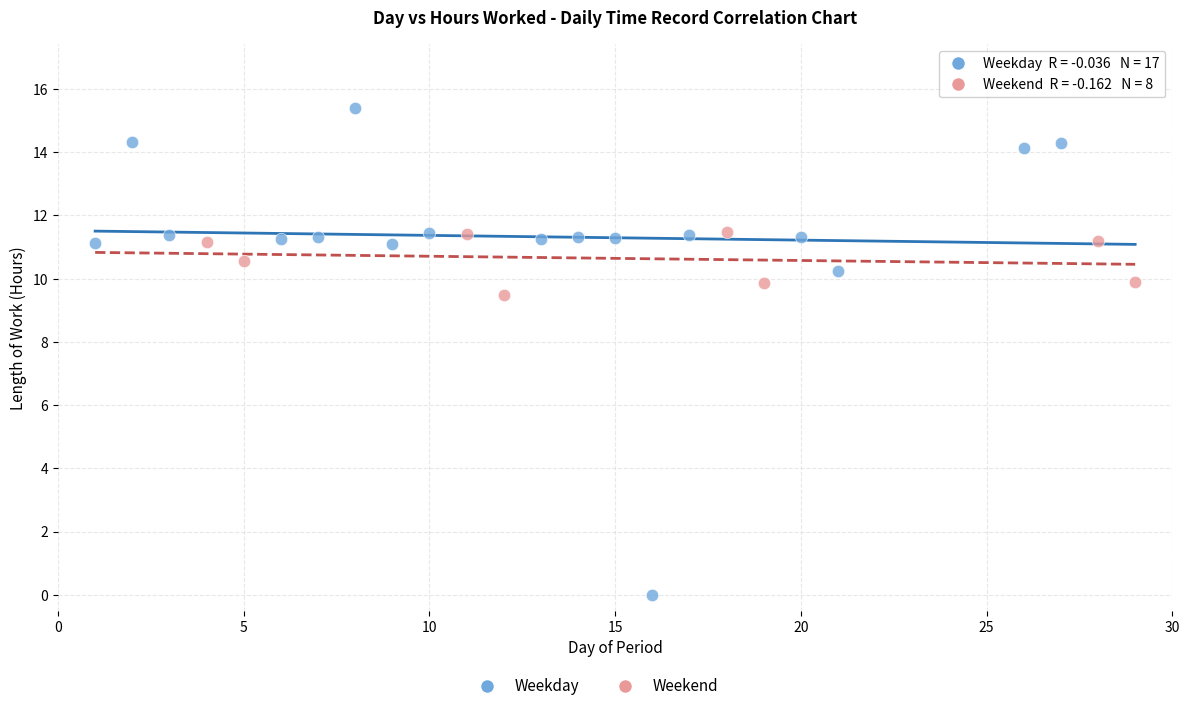

Which series has the widest spread of Y values?

Weekday